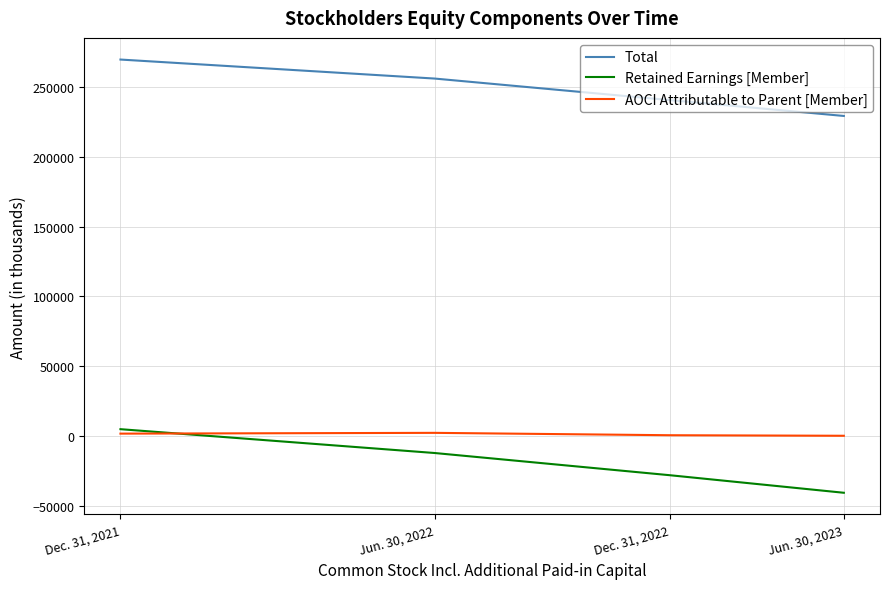

True or false: Retained Earnings [Member] has more than 1 interior local peaks.

False